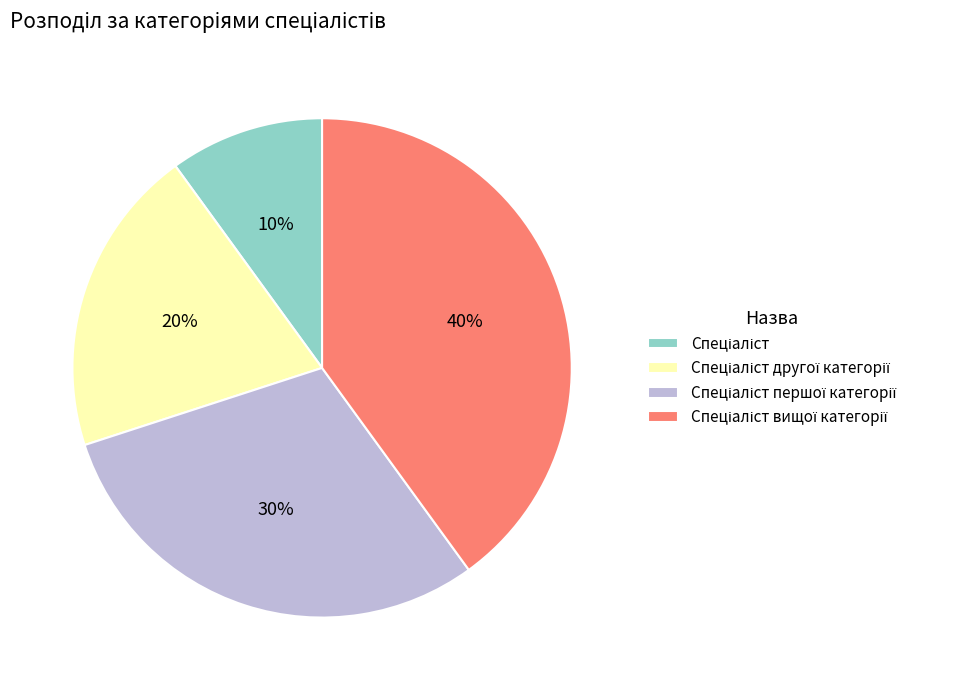

Is there a majority slice in this chart?

No